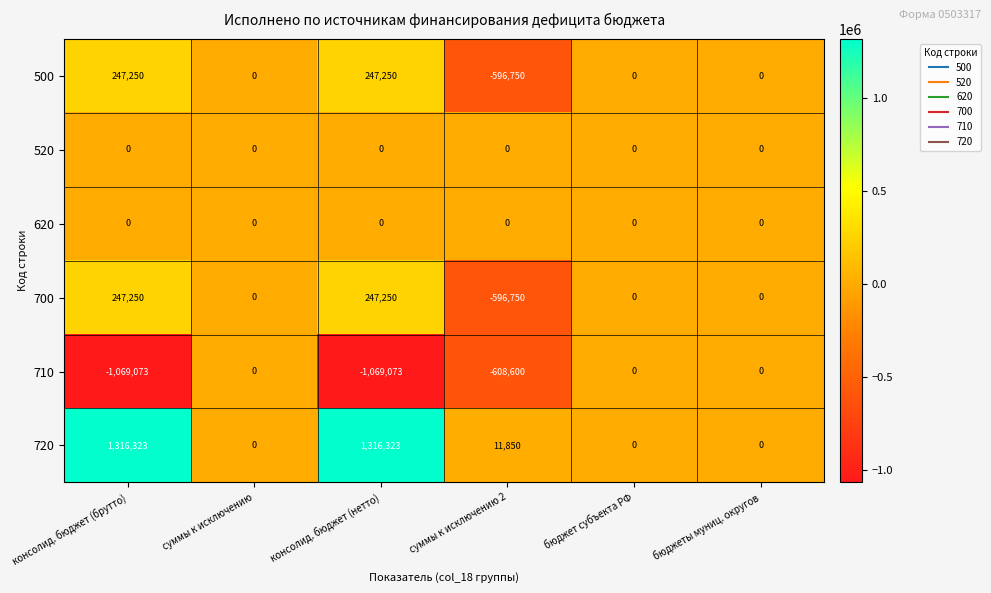

Count the 500 values in the range 0 to 247250.

5